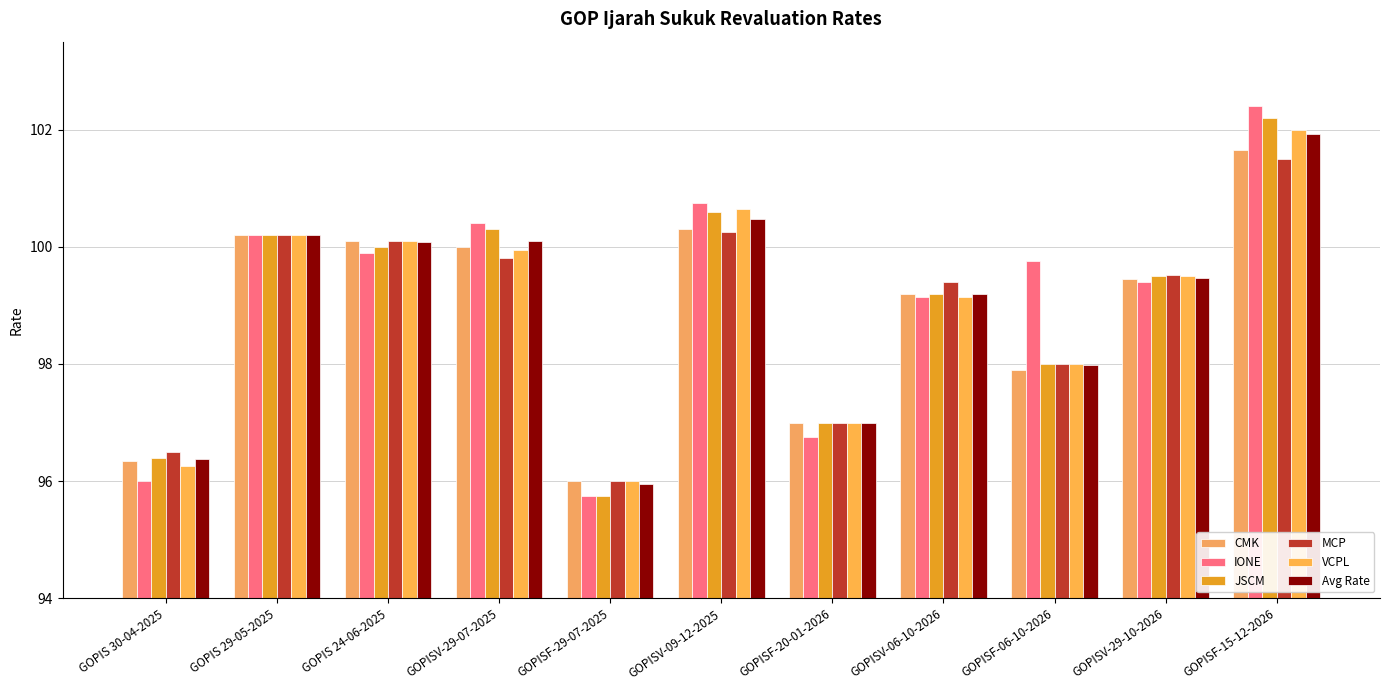

Reading right to left, list all the values displayed in this chart.

CMK: GOPISF-15-12-2026=101.7	GOPISV-29-10-2026=99.5	GOPISF-06-10-2026=97.9	GOPISV-06-10-2026=99.2	GOPISF-20-01-2026=97.0	GOPISV-09-12-2025=100.3	GOPISF-29-07-2025=96.0	GOPISV-29-07-2025=100.0	GOPIS 24-06-2025=100.1	GOPIS 29-05-2025=100.2	GOPIS 30-04-2025=96.3
IONE: GOPISF-15-12-2026=102.4	GOPISV-29-10-2026=99.4	GOPISF-06-10-2026=99.8	GOPISV-06-10-2026=99.2	GOPISF-20-01-2026=96.8	GOPISV-09-12-2025=100.8	GOPISF-29-07-2025=95.8	GOPISV-29-07-2025=100.4	GOPIS 24-06-2025=99.9	GOPIS 29-05-2025=100.2	GOPIS 30-04-2025=96.0
JSCM: GOPISF-15-12-2026=102.2	GOPISV-29-10-2026=99.5	GOPISF-06-10-2026=98.0	GOPISV-06-10-2026=99.2	GOPISF-20-01-2026=97.0	GOPISV-09-12-2025=100.6	GOPISF-29-07-2025=95.8	GOPISV-29-07-2025=100.3	GOPIS 24-06-2025=100.0	GOPIS 29-05-2025=100.2	GOPIS 30-04-2025=96.4
MCP: GOPISF-15-12-2026=101.5	GOPISV-29-10-2026=99.5	GOPISF-06-10-2026=98.0	GOPISV-06-10-2026=99.4	GOPISF-20-01-2026=97.0	GOPISV-09-12-2025=100.2	GOPISF-29-07-2025=96.0	GOPISV-29-07-2025=99.8	GOPIS 24-06-2025=100.1	GOPIS 29-05-2025=100.2	GOPIS 30-04-2025=96.5
VCPL: GOPISF-15-12-2026=102.0	GOPISV-29-10-2026=99.5	GOPISF-06-10-2026=98.0	GOPISV-06-10-2026=99.2	GOPISF-20-01-2026=97.0	GOPISV-09-12-2025=100.7	GOPISF-29-07-2025=96.0	GOPISV-29-07-2025=100.0	GOPIS 24-06-2025=100.1	GOPIS 29-05-2025=100.2	GOPIS 30-04-2025=96.2
Avg Rate: GOPISF-15-12-2026=101.9	GOPISV-29-10-2026=99.5	GOPISF-06-10-2026=98.0	GOPISV-06-10-2026=99.2	GOPISF-20-01-2026=97.0	GOPISV-09-12-2025=100.5	GOPISF-29-07-2025=96.0	GOPISV-29-07-2025=100.1	GOPIS 24-06-2025=100.1	GOPIS 29-05-2025=100.2	GOPIS 30-04-2025=96.4